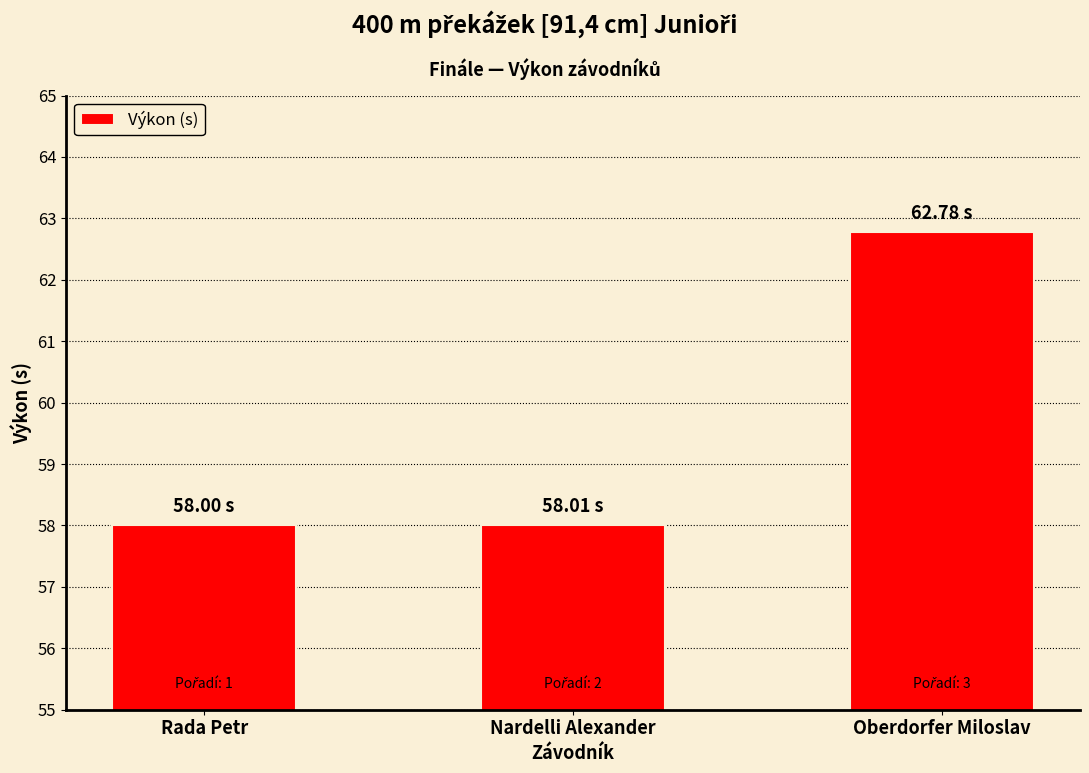

What is the sum of the values at Oberdorfer Miloslav and Nardelli Alexander?

120.8